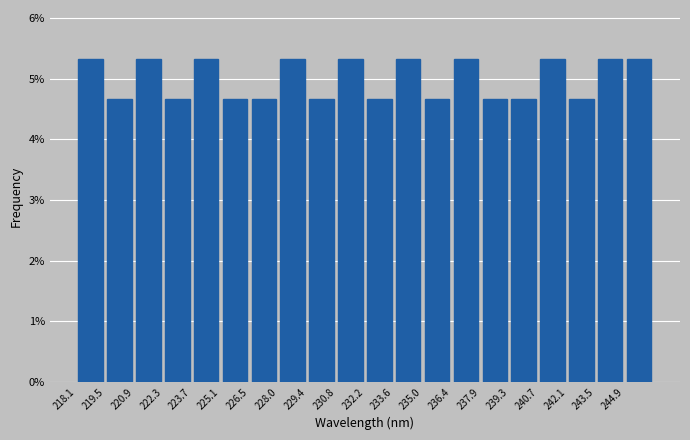

Reading left to right, list every bar in this chart as the range it spans on the x-axis followed by its height. Neither the bar edges nor the heights are printed on the chart, so give them approximately, as read against the axes.

218.0 to 219.4: 5.3
219.4 to 220.8: 4.7
220.8 to 222.4: 5.3
222.4 to 223.8: 4.7
223.8 to 225.2: 5.3
225.2 to 226.6: 4.7
226.6 to 228.0: 4.7
228.0 to 229.4: 5.3
229.4 to 230.8: 4.7
230.8 to 232.2: 5.3
232.2 to 233.6: 4.7
233.6 to 235.0: 5.3
235.0 to 236.4: 4.7
236.4 to 237.8: 5.3
237.8 to 239.2: 4.7
239.2 to 240.6: 4.7
240.6 to 242.0: 5.3
242.0 to 243.6: 4.7
243.6 to 245.0: 5.3
245.0 to 246.4: 5.3